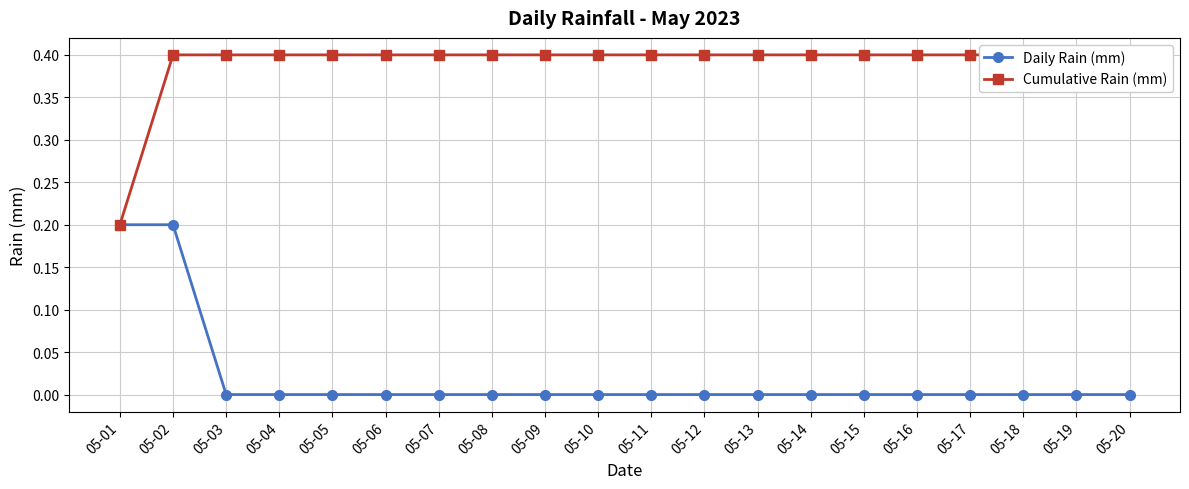

How many distinct data groups are displayed?

2